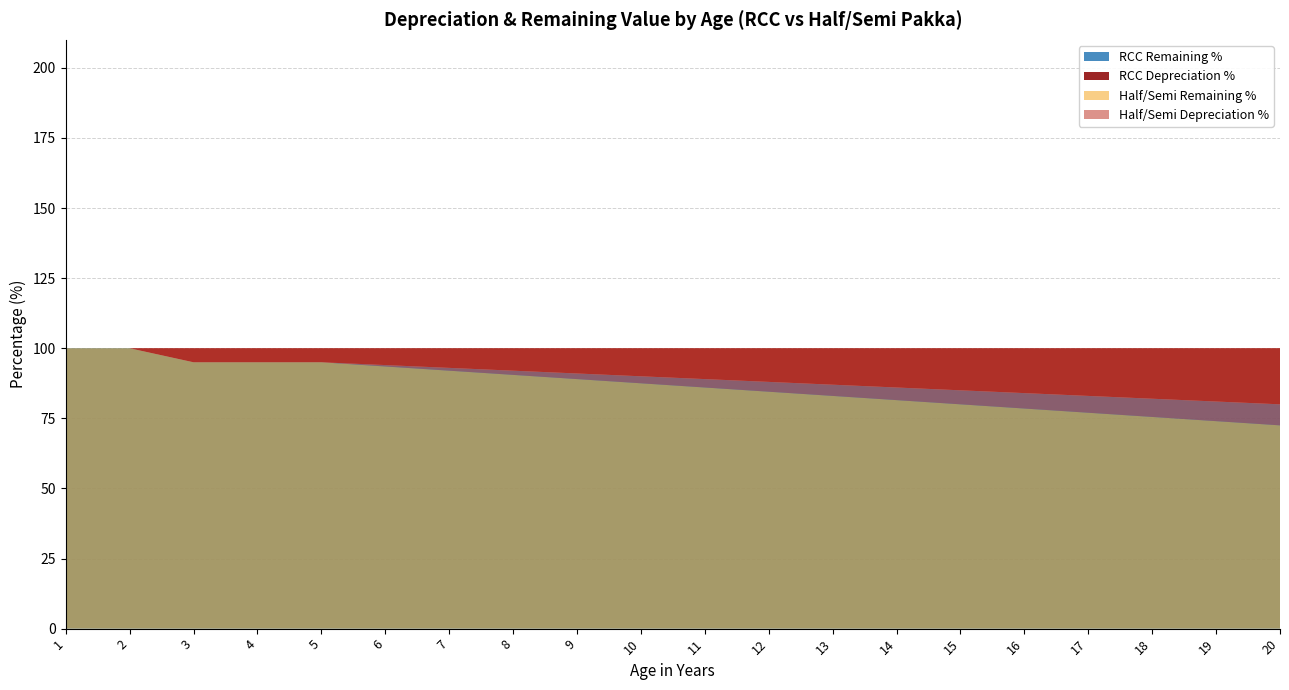

Reading left to right, extract all data points from this chart.

RCC Depreciation %: 1=0.0	2=0.0	3=5.0	4=5.0	5=5.0	6=6.0	7=7.0	8=8.0	9=9.0	10=10.0	11=11.0	12=12.0	13=13.0	14=14.0	15=15.0	16=16.0	17=17.0	18=18.0	19=19.0	20=20.0
RCC Remaining %: 1=100.0	2=100.0	3=95.0	4=95.0	5=95.0	6=94.0	7=93.0	8=92.0	9=91.0	10=90.0	11=89.0	12=88.0	13=87.0	14=86.0	15=85.0	16=84.0	17=83.0	18=82.0	19=81.0	20=80.0
Half/Semi Depreciation %: 1=0.0	2=0.0	3=5.0	4=5.0	5=5.0	6=6.5	7=8.0	8=9.5	9=11.0	10=12.5	11=14.0	12=15.5	13=17.0	14=18.5	15=20.0	16=21.5	17=23.0	18=24.5	19=26.0	20=27.5
Half/Semi Remaining %: 1=100.0	2=100.0	3=95.0	4=95.0	5=95.0	6=93.5	7=92.0	8=90.5	9=89.0	10=87.5	11=86.0	12=84.5	13=83.0	14=81.5	15=80.0	16=78.5	17=77.0	18=75.5	19=74.0	20=72.5